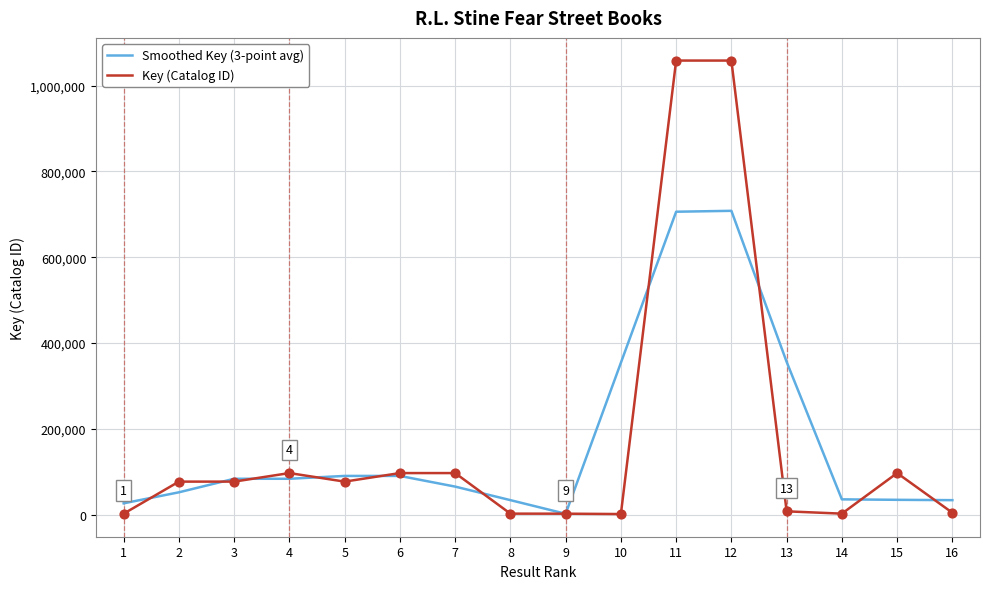

Is the value of Smoothed Key (3-point avg) at 7 greater than the value of Key (Catalog ID) at 1?

Yes